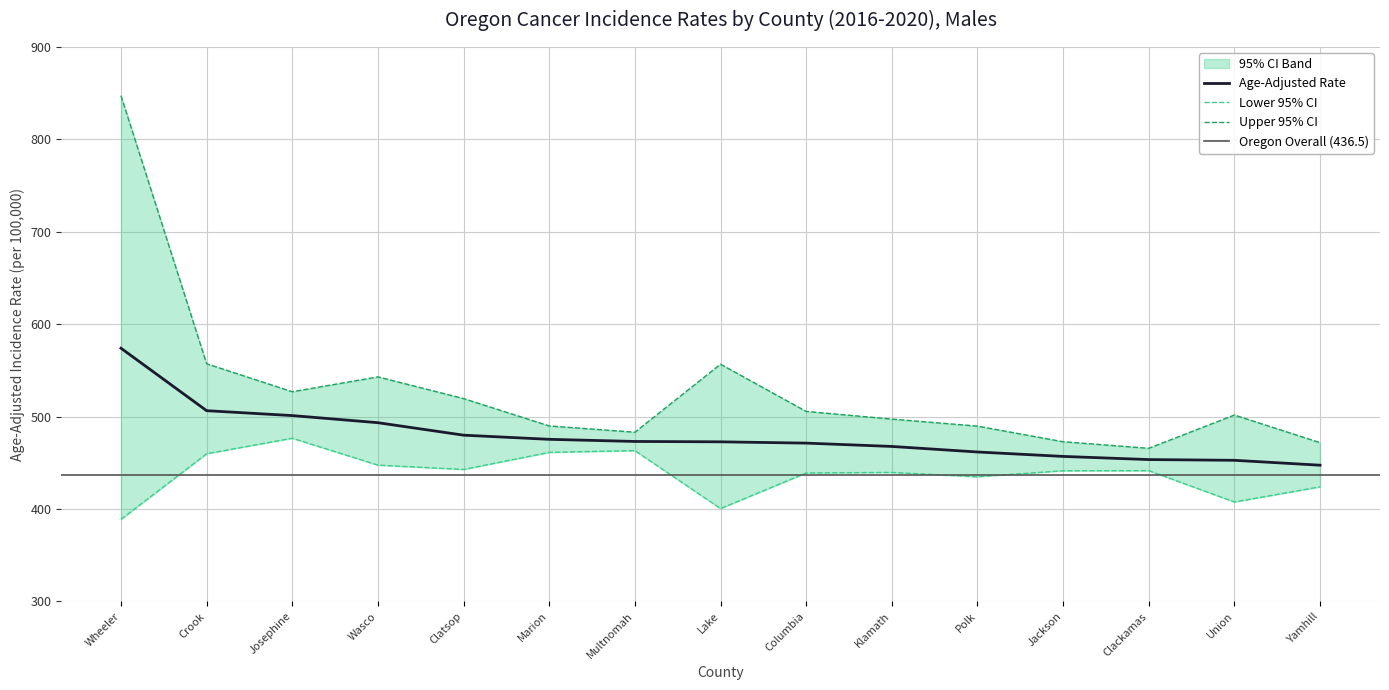

The Lower 95% CI series shows 647.6 at Klamath. True or false?

False